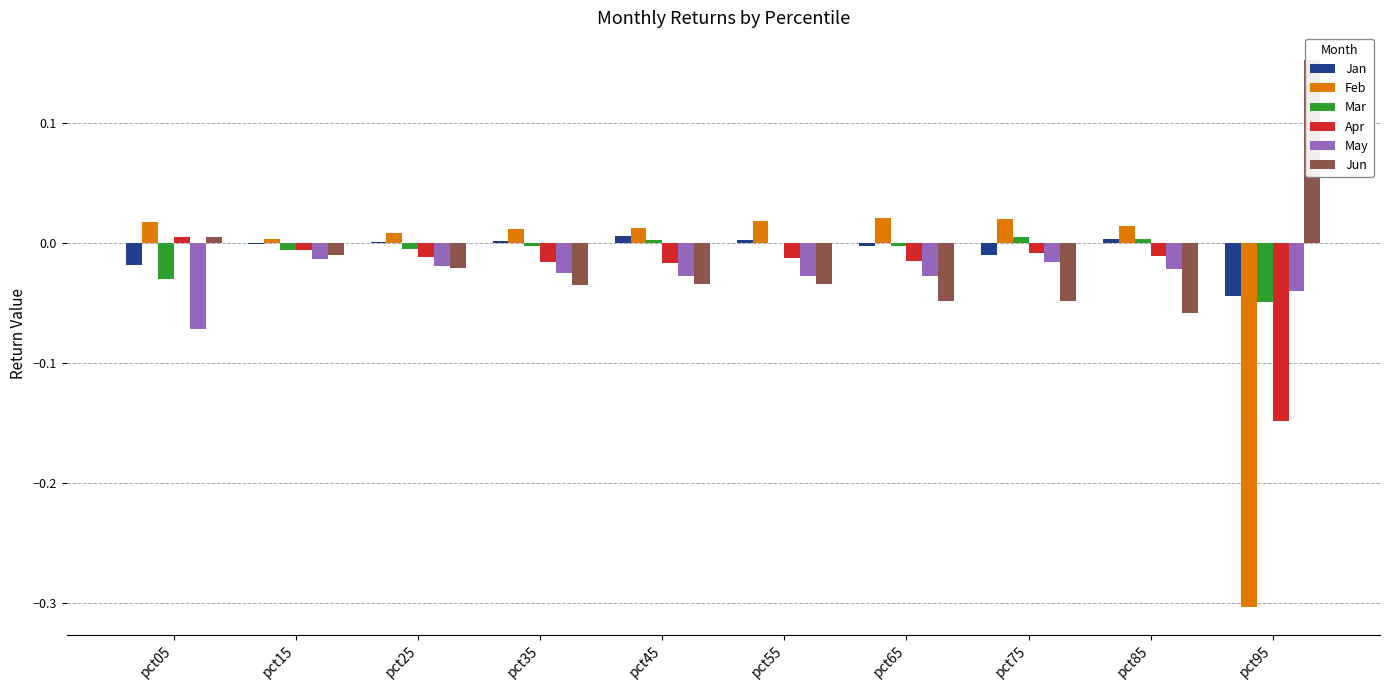

The Apr series shows -0.0 at pct35. True or false?

False